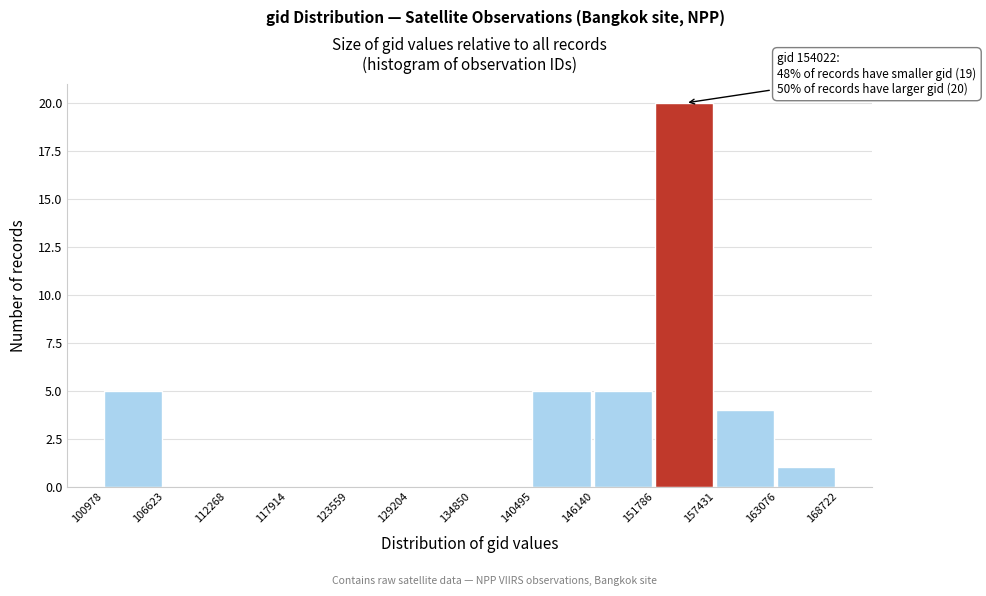

Over which range of the x-axis is the bar tallest?

151786 to 157431